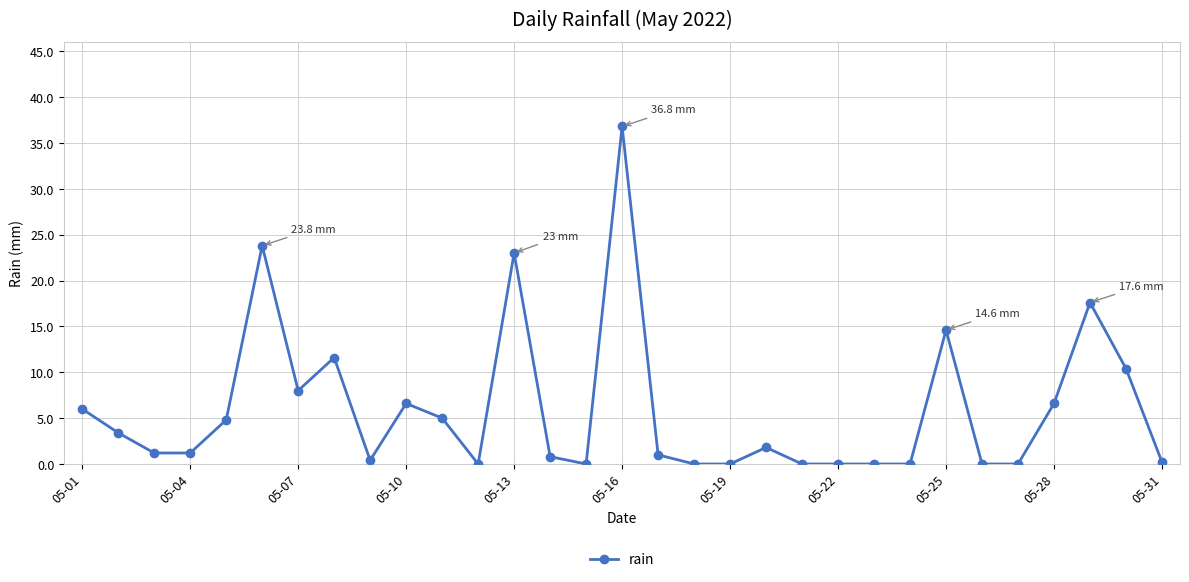

Count the number of categories in the chart.

31